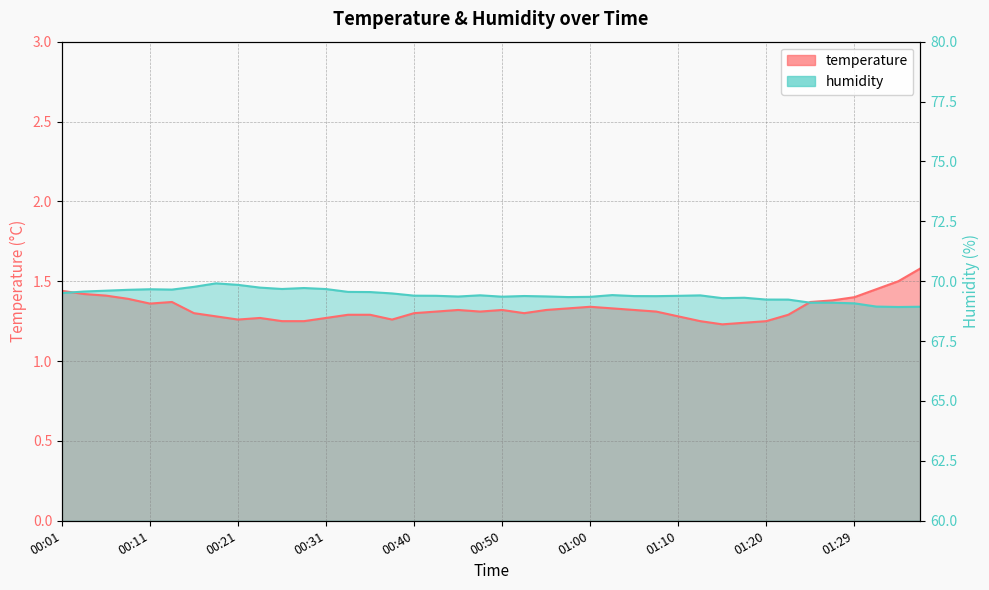

What is the average value of the temperature series?

1.3